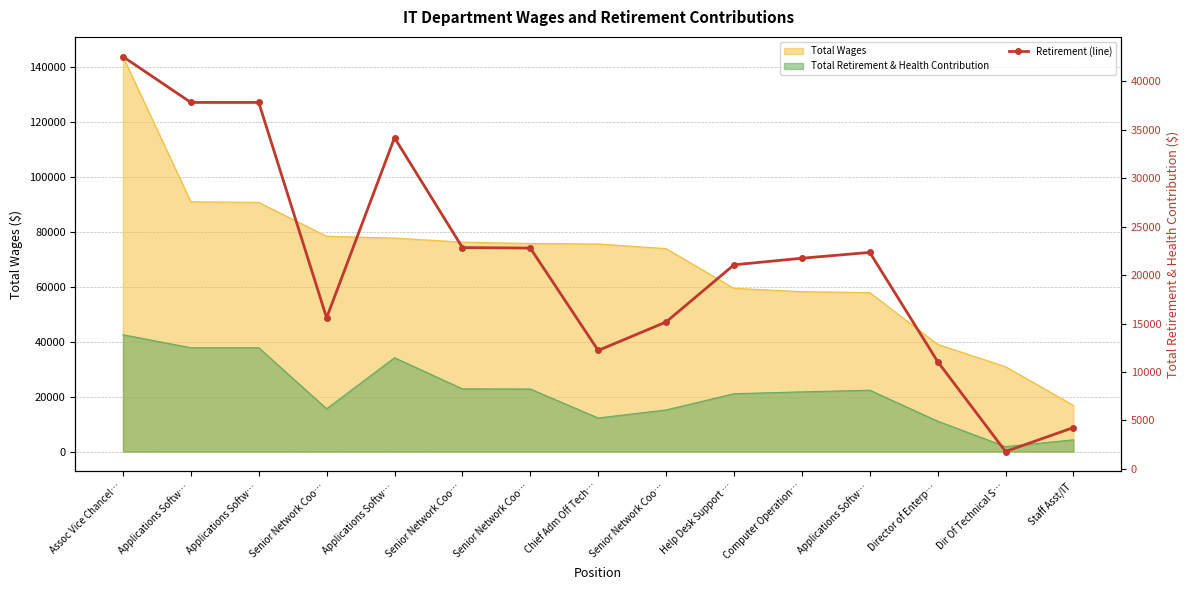

How many values are below 21749?

7